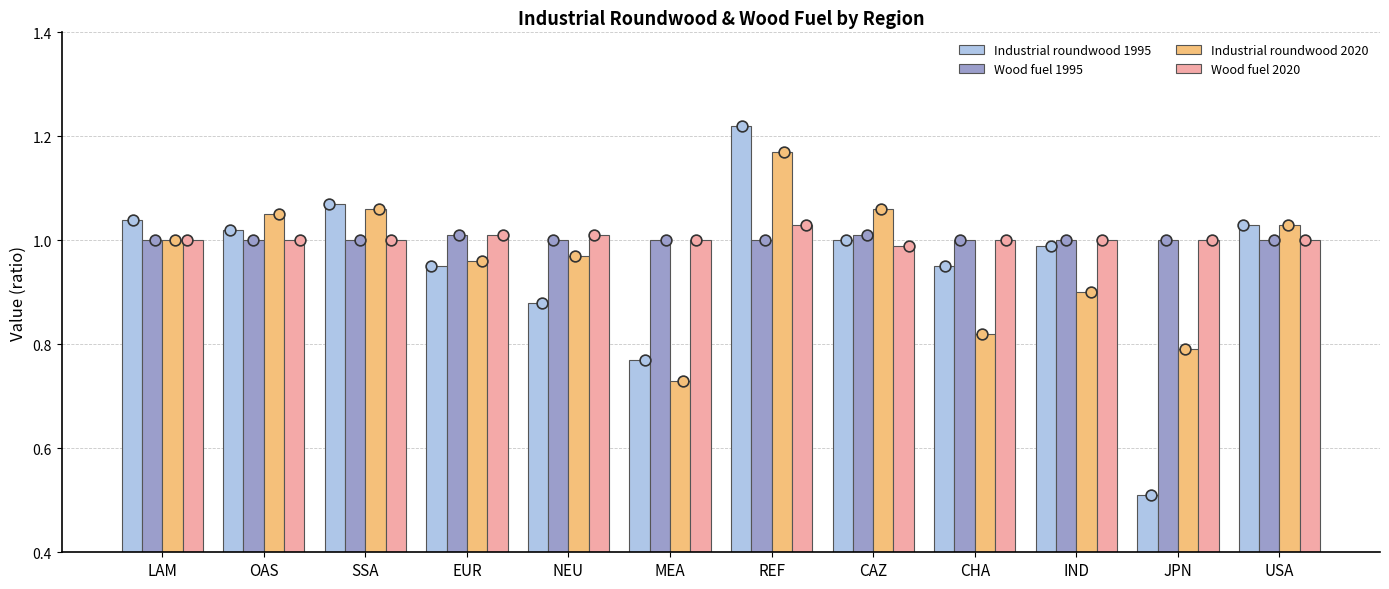

At how many categories does at least one series exceed 1?

8